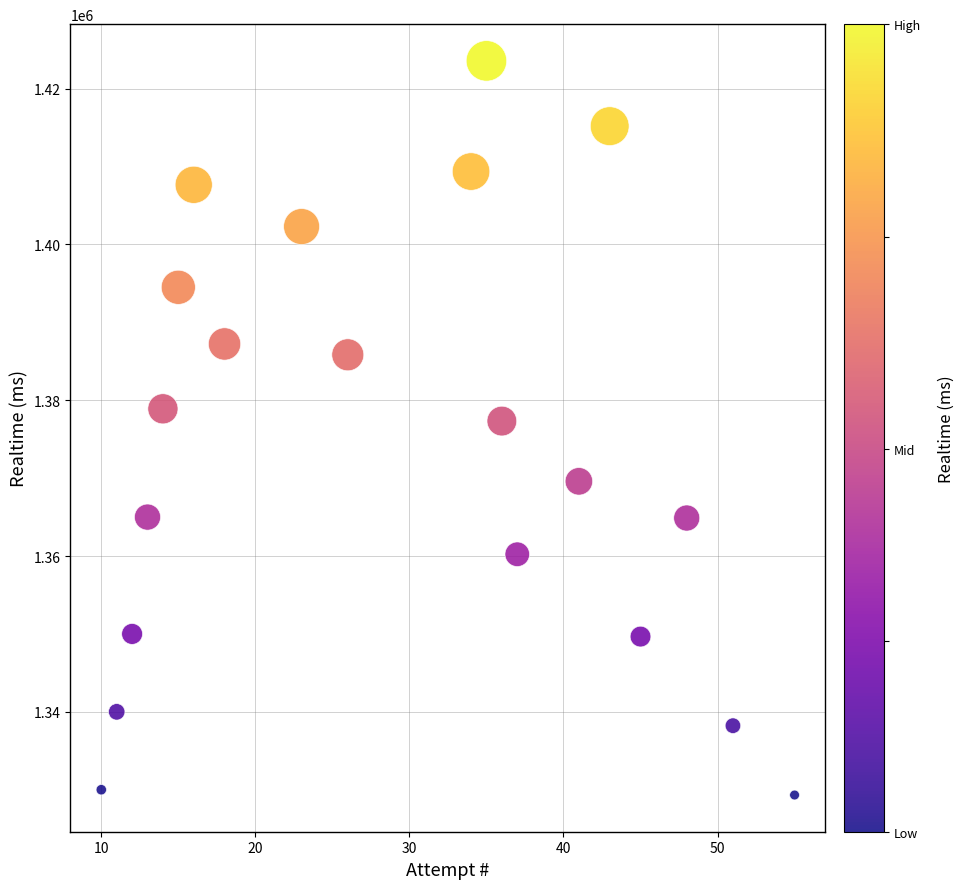

What is the range of Y values (max minus min)?

94246